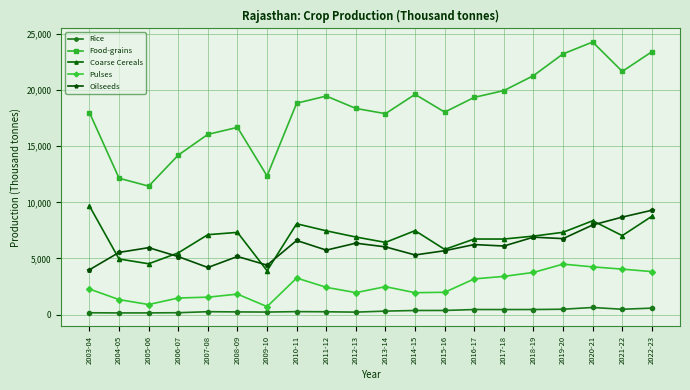

What is the total value across all series at 2009-10?

21606.5